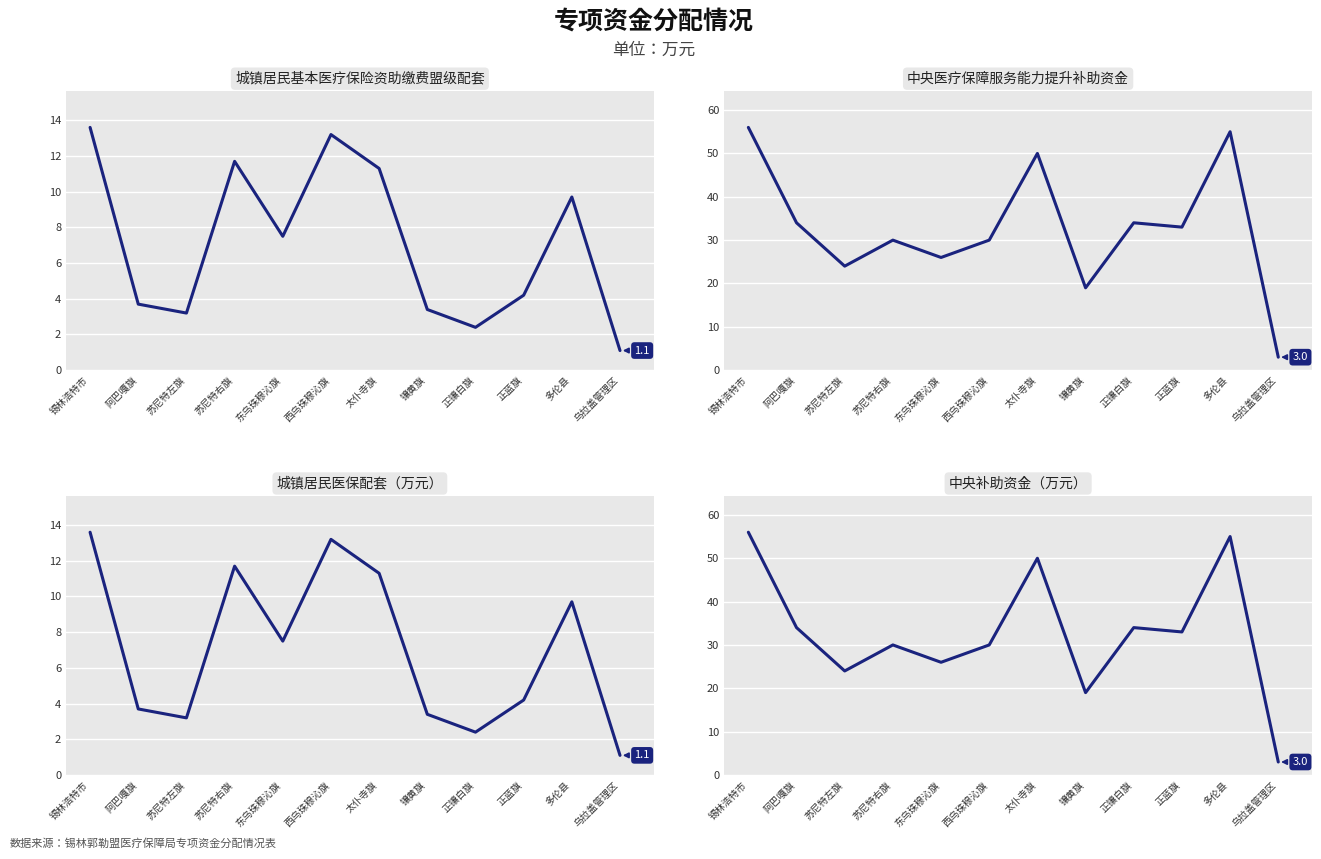

At which category does 中央医疗保障服务能力提升补助资金 reach its first local peak?

苏尼特右旗